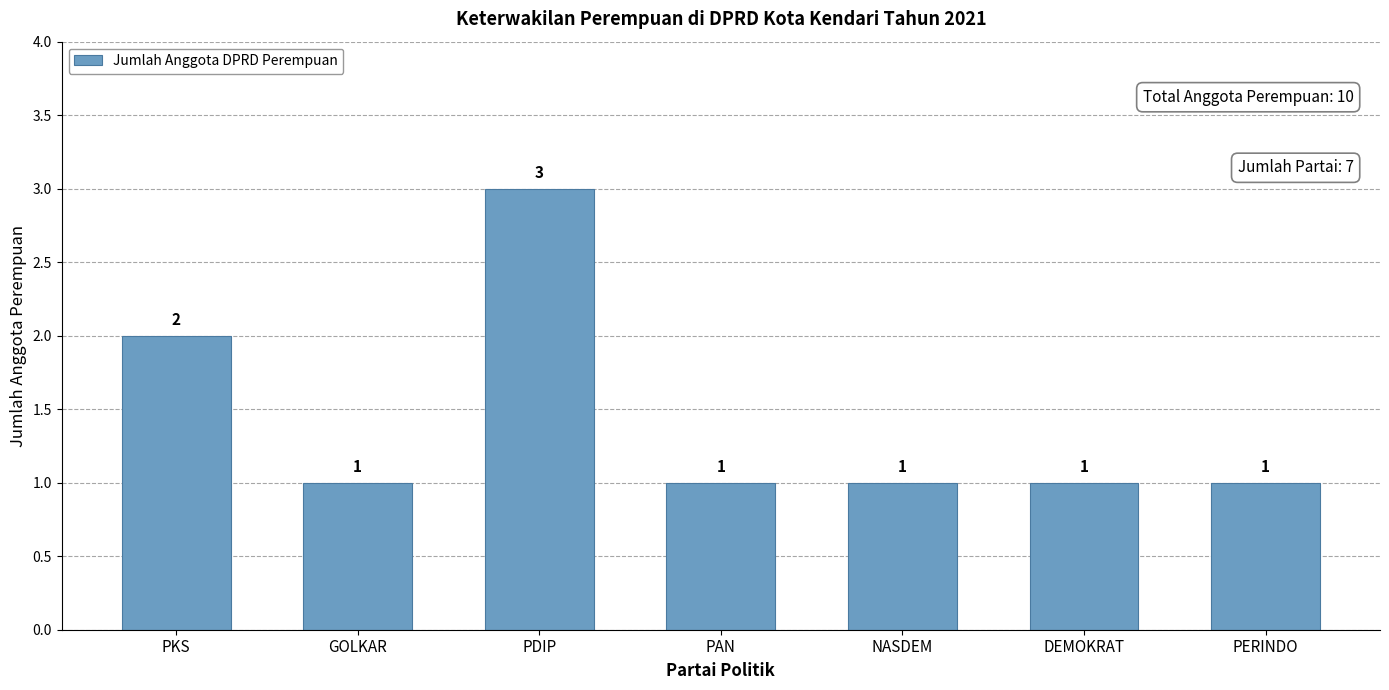

Reading right to left, extract all data points from this chart.

1	1	1	1	3	1	2